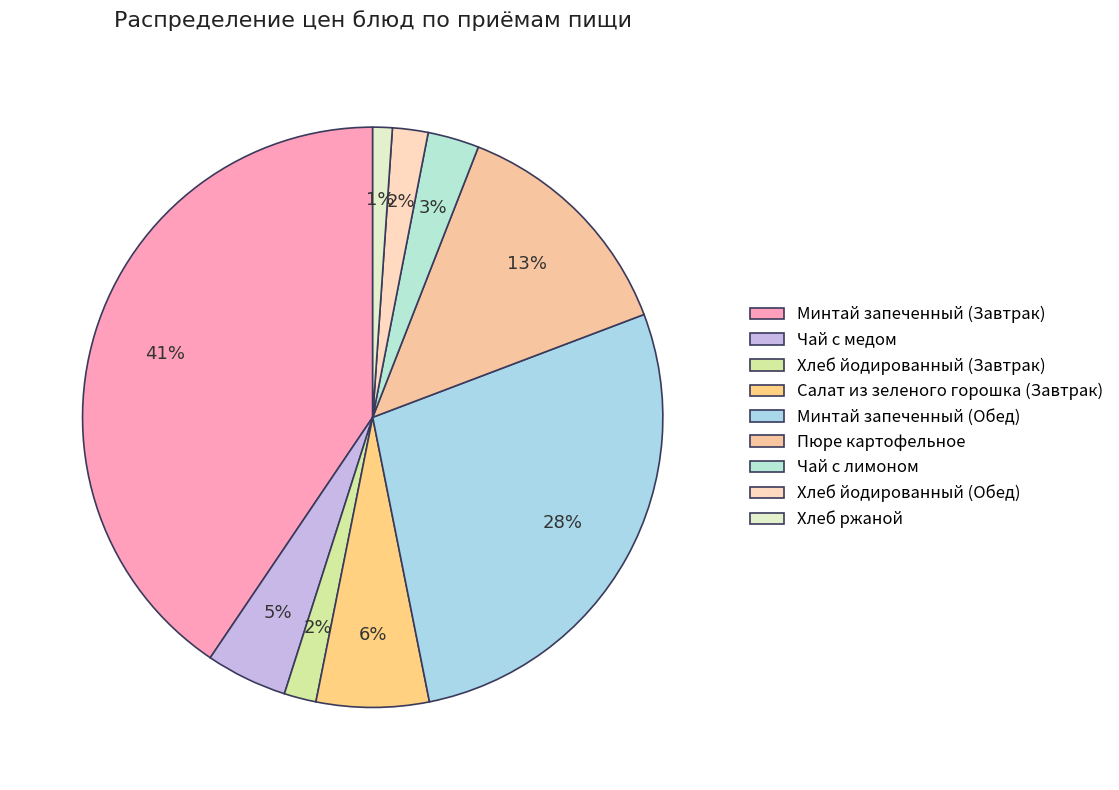

How many segments does this pie chart have?

9